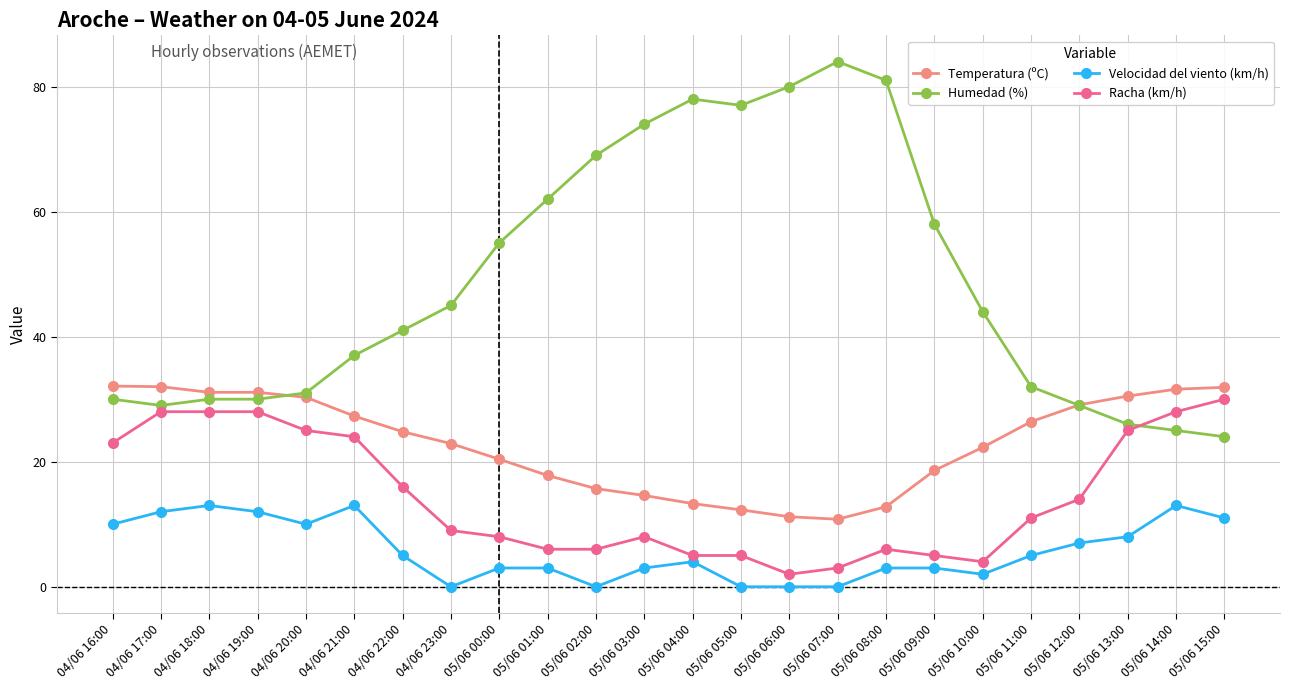

Count the number of data series in this chart.

4